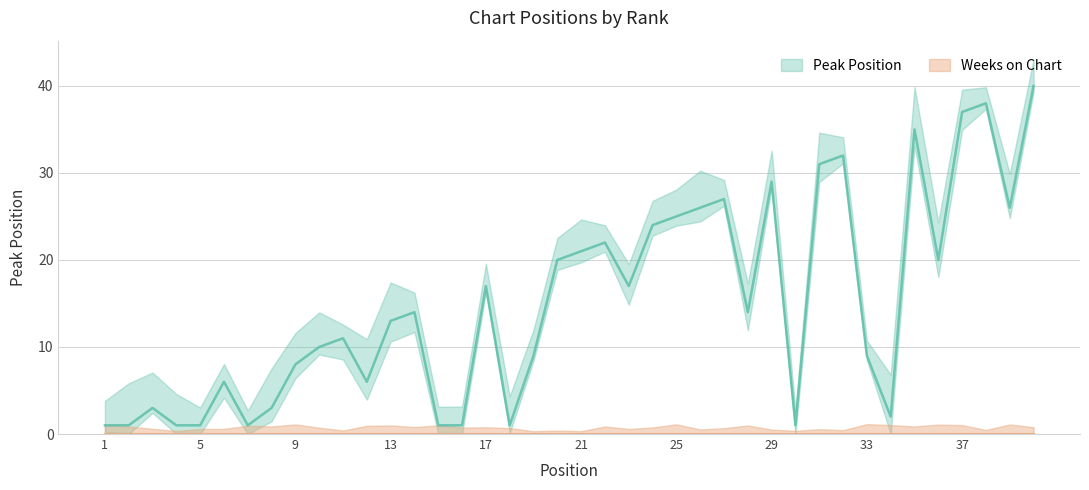

Reading right to left, what are all the values shown in this chart?

40=40	39=26	38=38	37=37	36=20	35=35	34=2	33=9	32=32	31=31	30=1	29=29	28=14	27=27	26=26	25=25	24=24	23=17	22=22	21=21	20=20	19=9	18=1	17=17	16=1	15=1	14=14	13=13	12=6	11=11	10=10	9=8	8=3	7=1	6=6	5=1	4=1	3=3	2=1	1=1